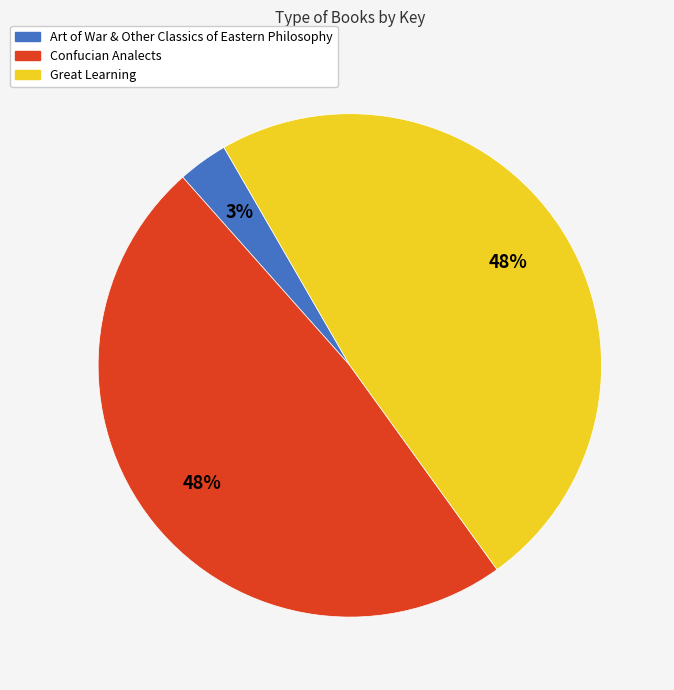

Combined, do Art of War & Other Classics of Eastern Philosophy and Confucian Analects account for over 50%?

Yes